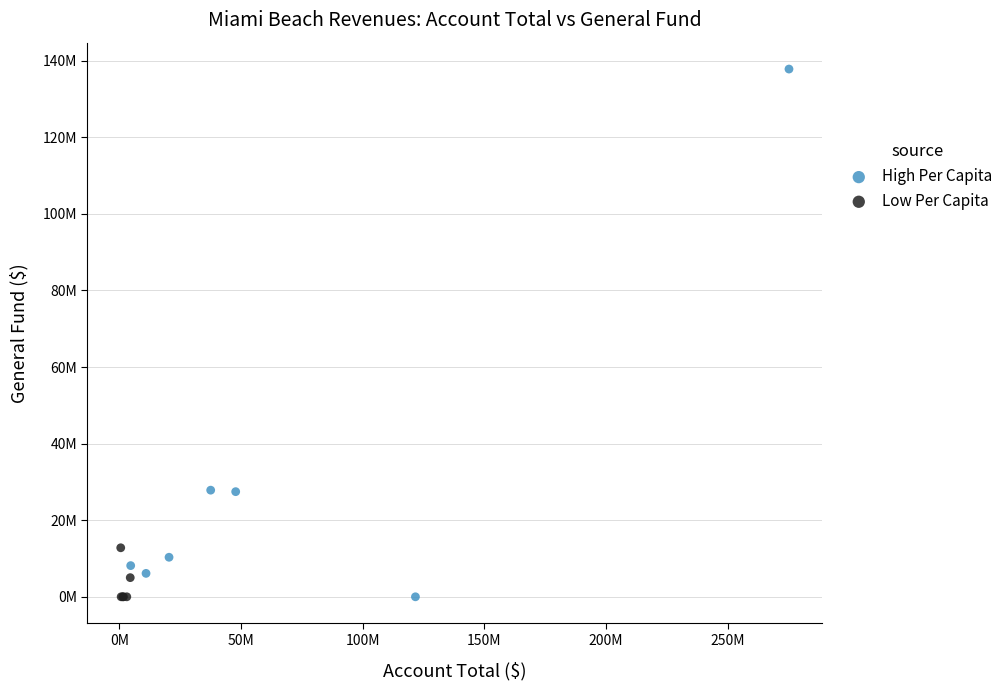

Which series reaches the maximum Y coordinate?

High Per Capita